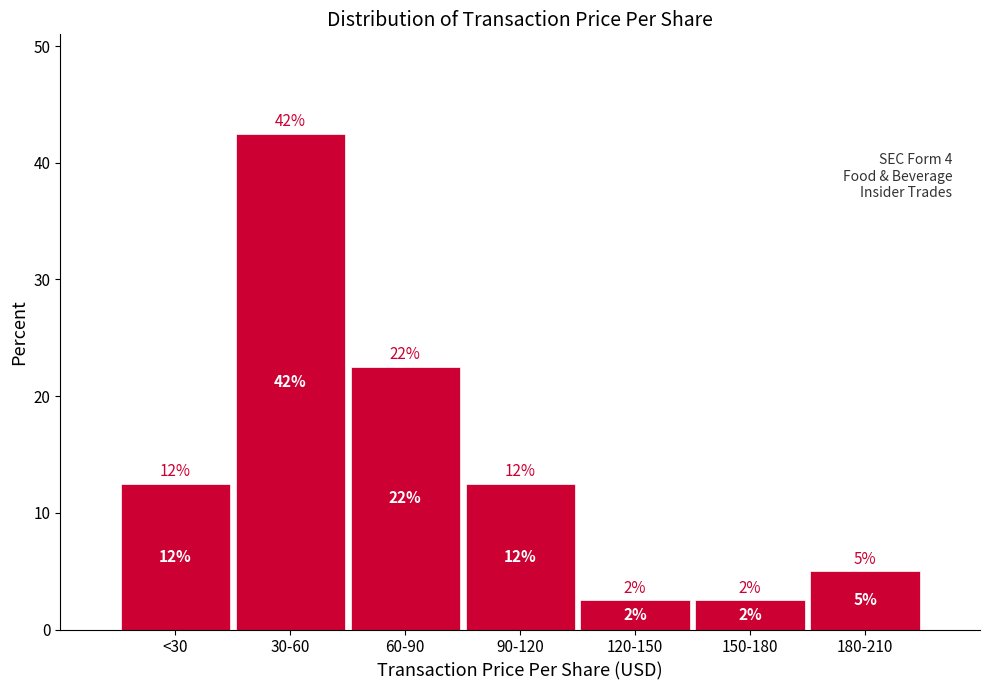

Are the bars horizontal?

No